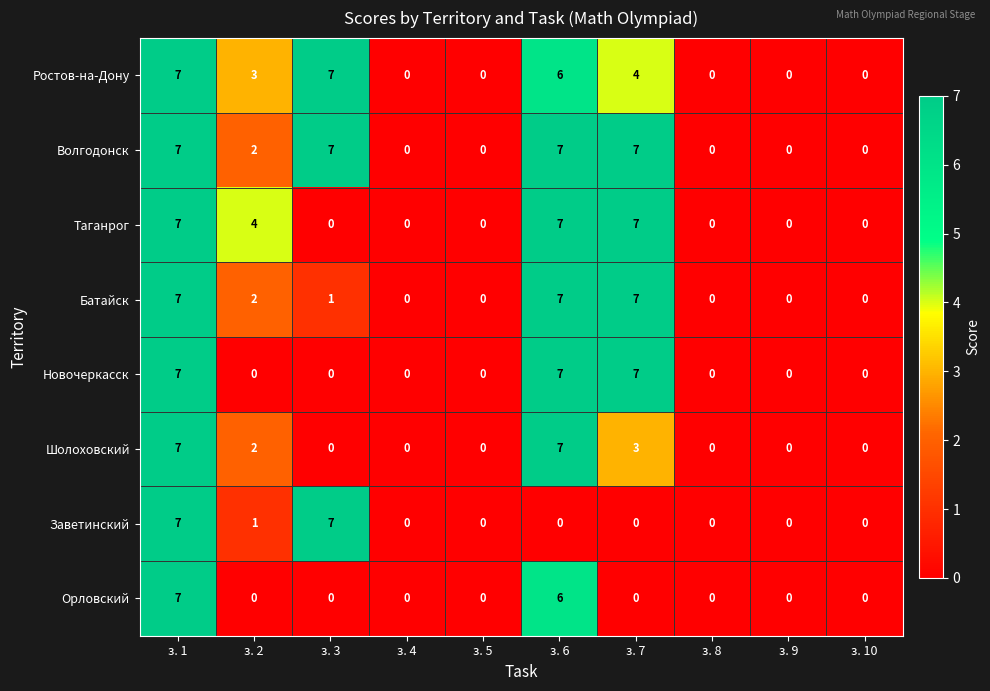

Which series has the largest total across all categories?

Волгодонск